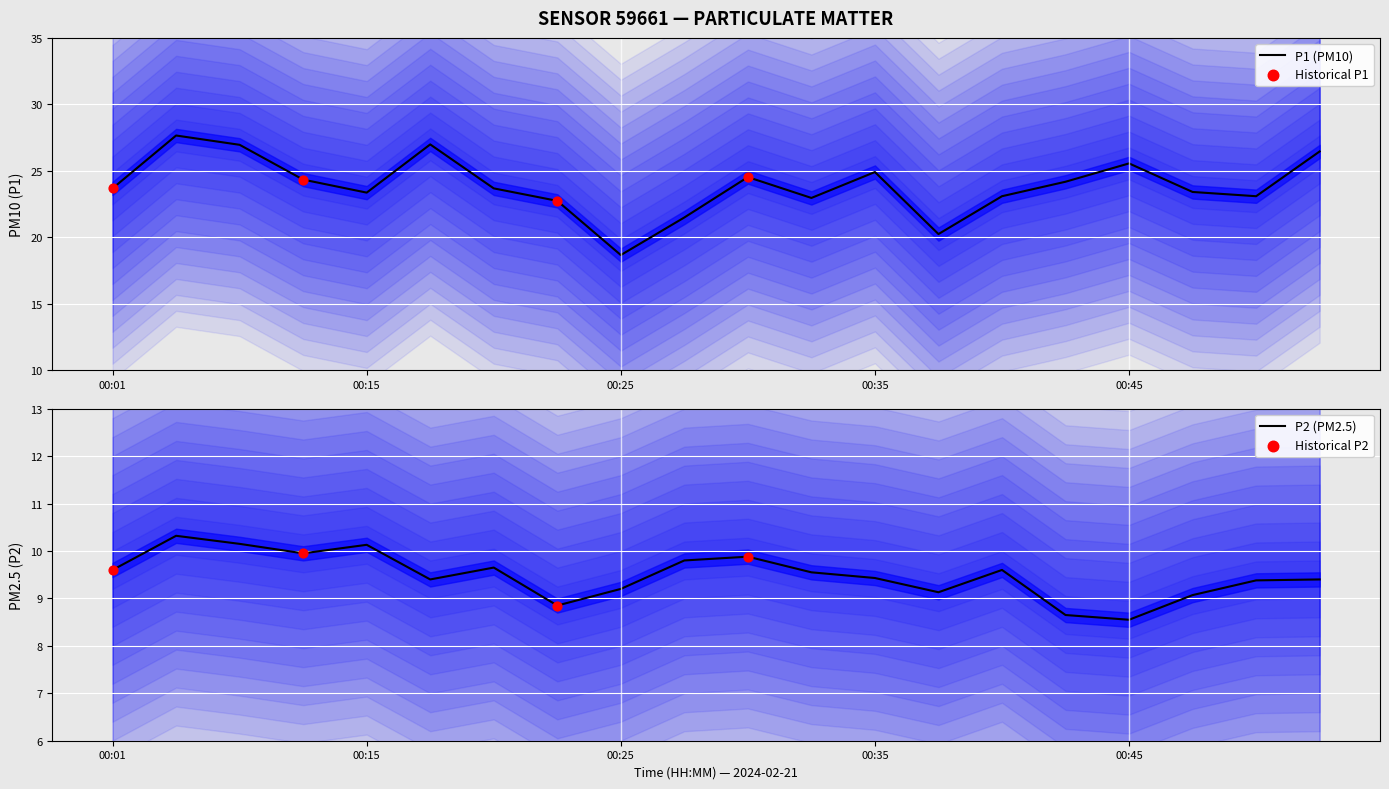

At how many categories does at least one series exceed 18?

20